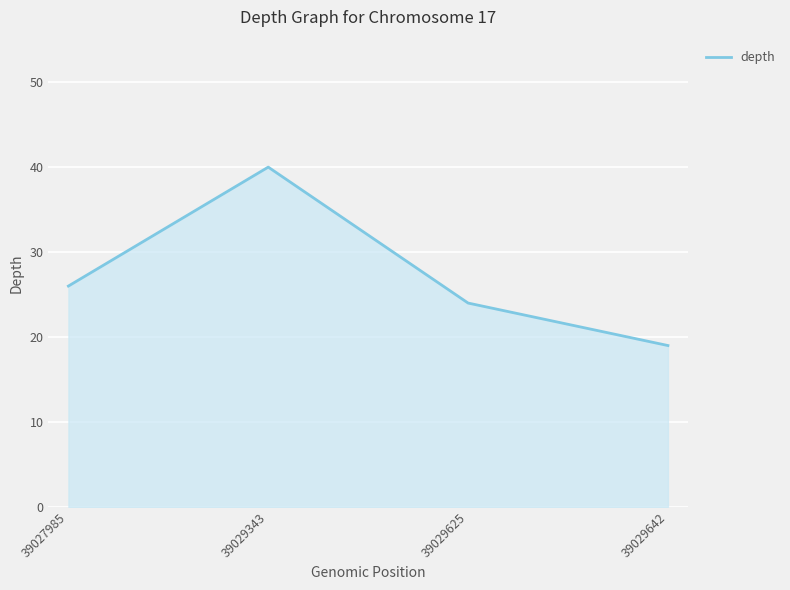

The chart shows a value of 19 at 39029642. True or false?

True